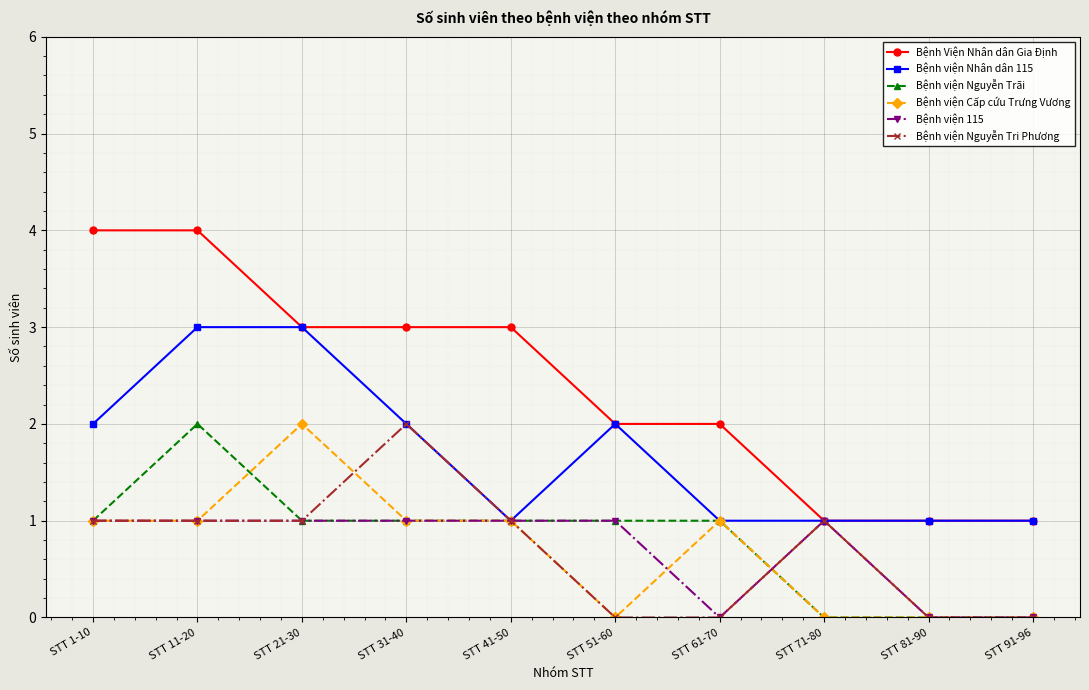

What is the maximum value shown in the chart?

4